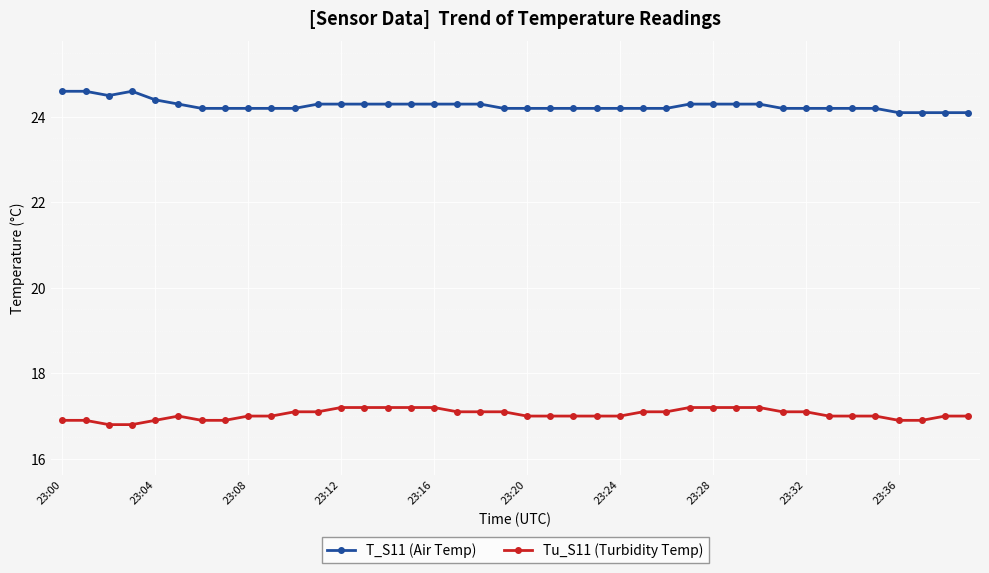

What is the difference between the maximum and second lowest values in the Tu_S11 (Turbidity Temp) series?

0.4